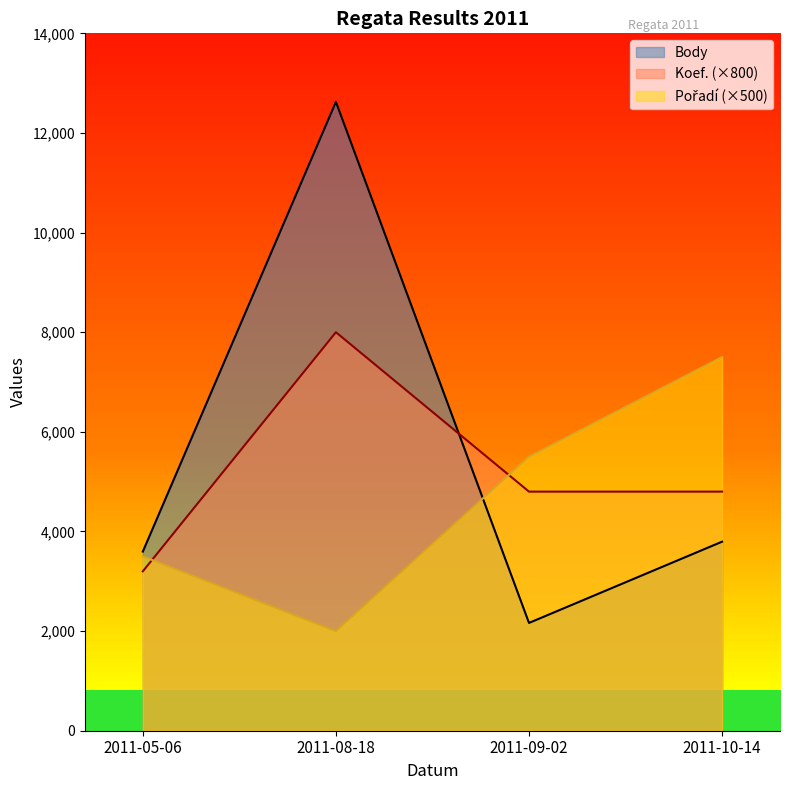

Which series has the largest range (max minus min)?

Body